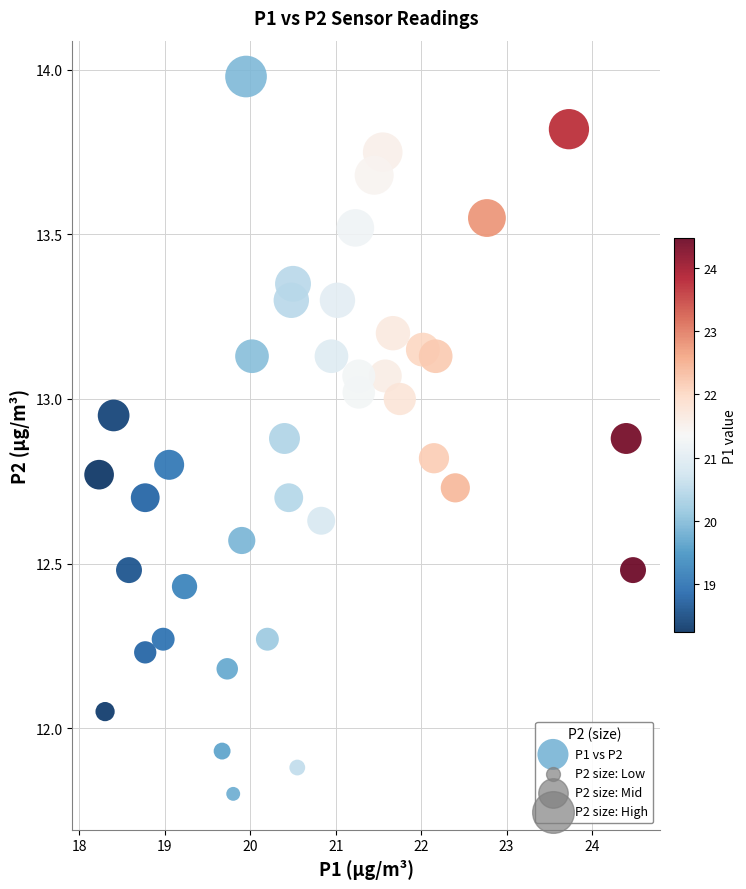

What is the range of X values (max minus min)?

6.2